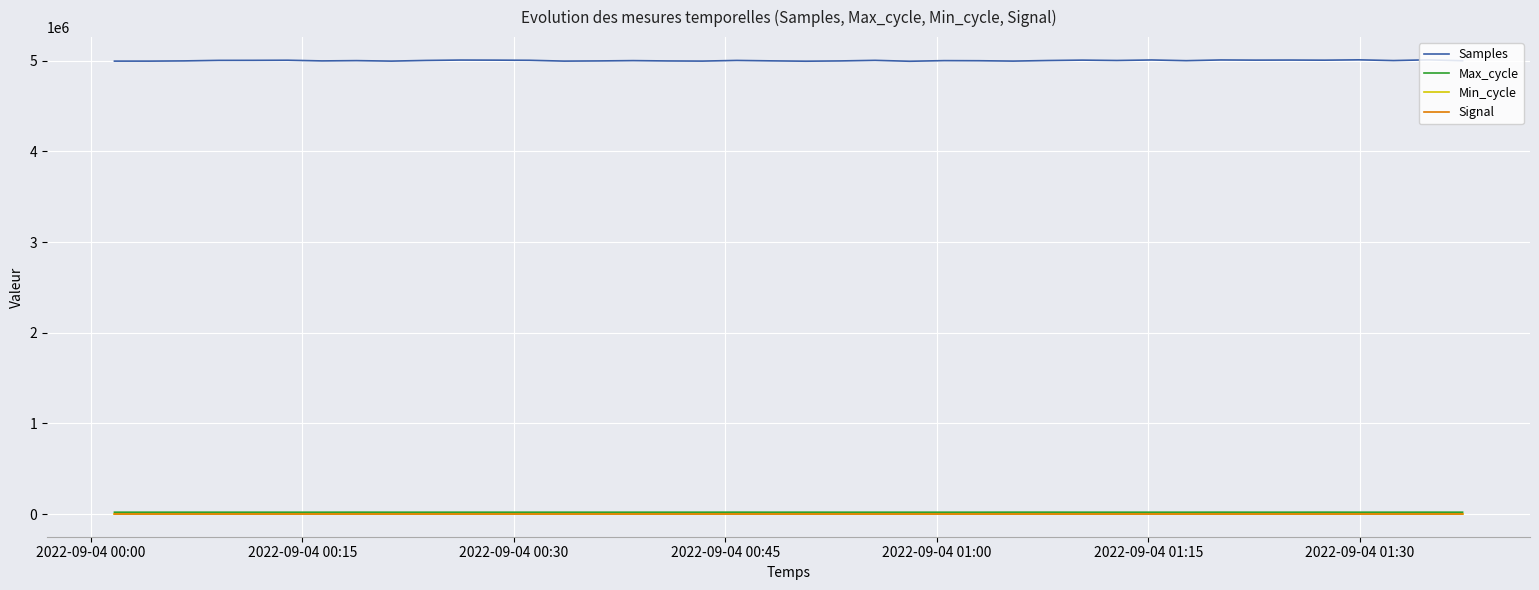

What is the sum of all Max_cycle values?

802129